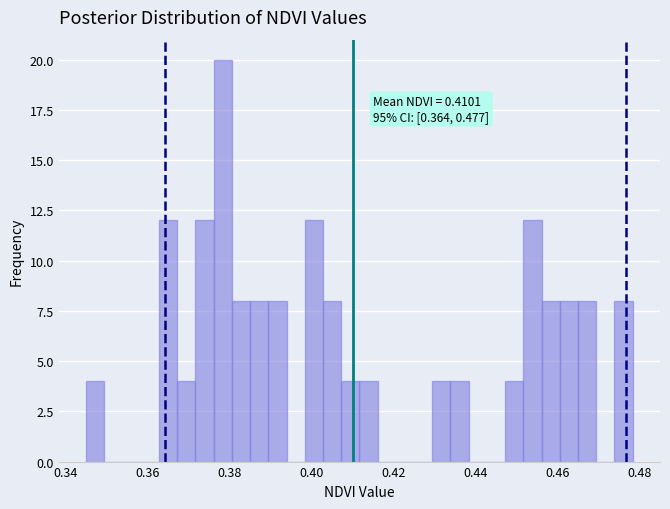

Around what value on the x-axis is the tallest bar? Give the approximate position of its centre, as read against the axis.

0.378